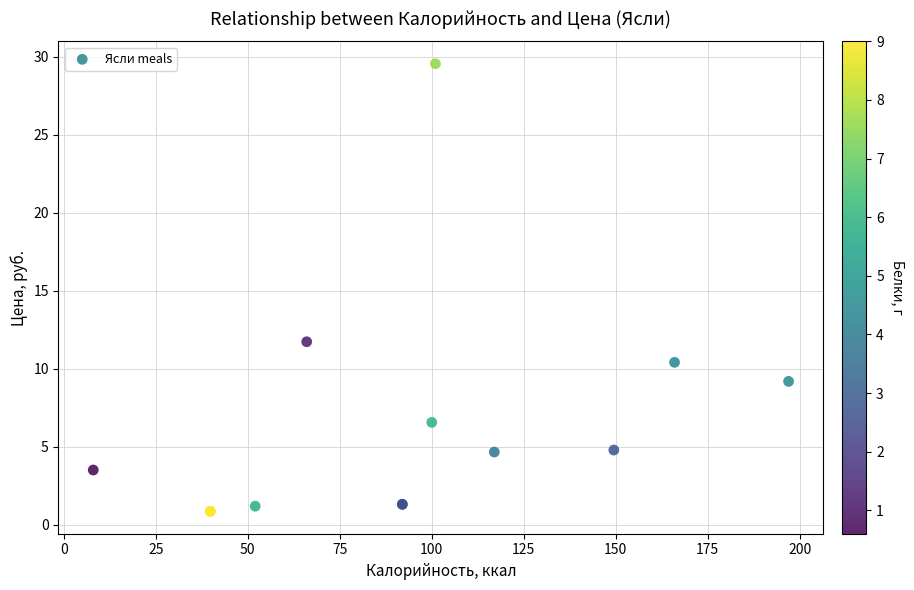

What Y value in the scatter plot is closest to 15?

11.7